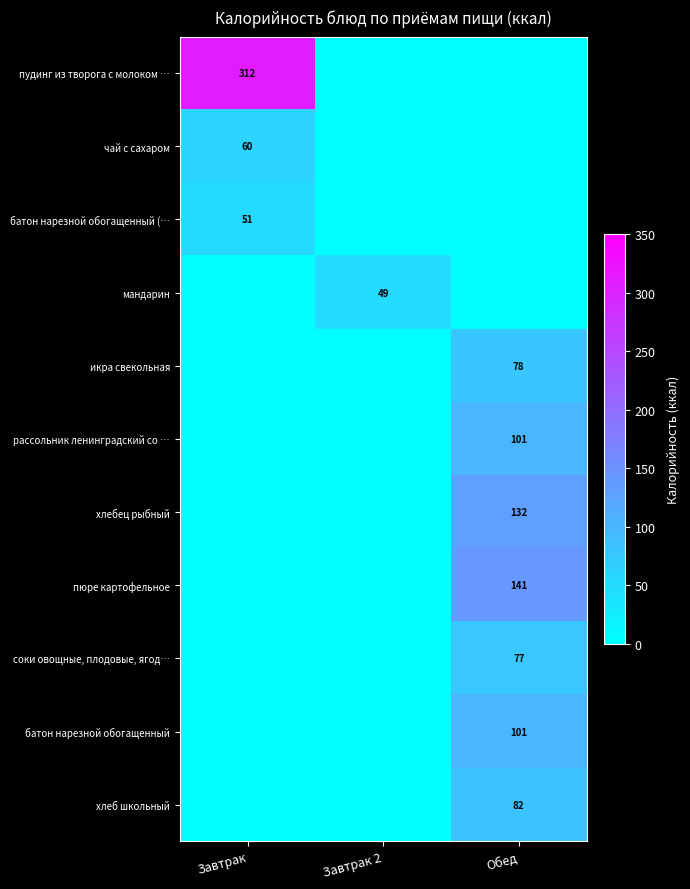

Is the value of батон нарезной обогащенный (… at Завтрак greater than the value of хлеб школьный at Обед?

No